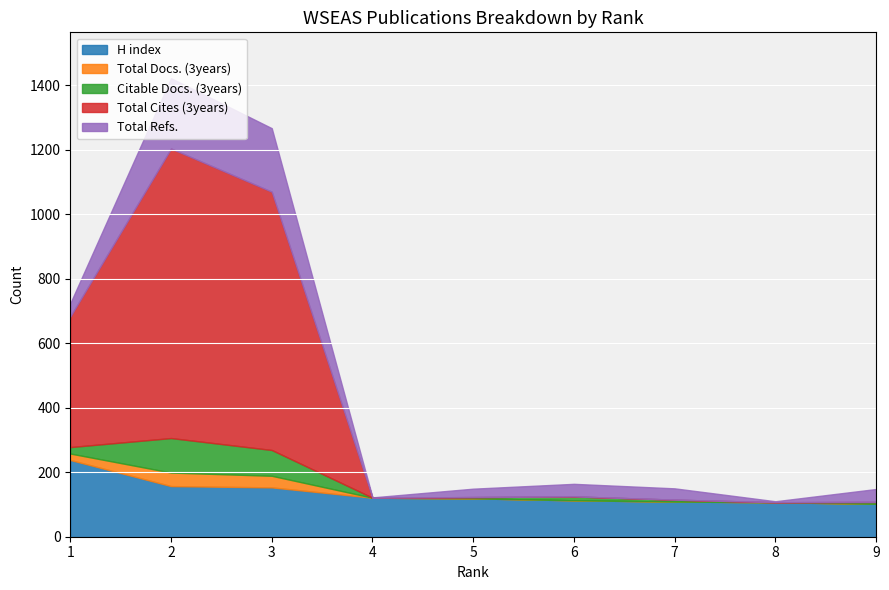

At which label is Citable Docs. (3years) closest to 53?

3